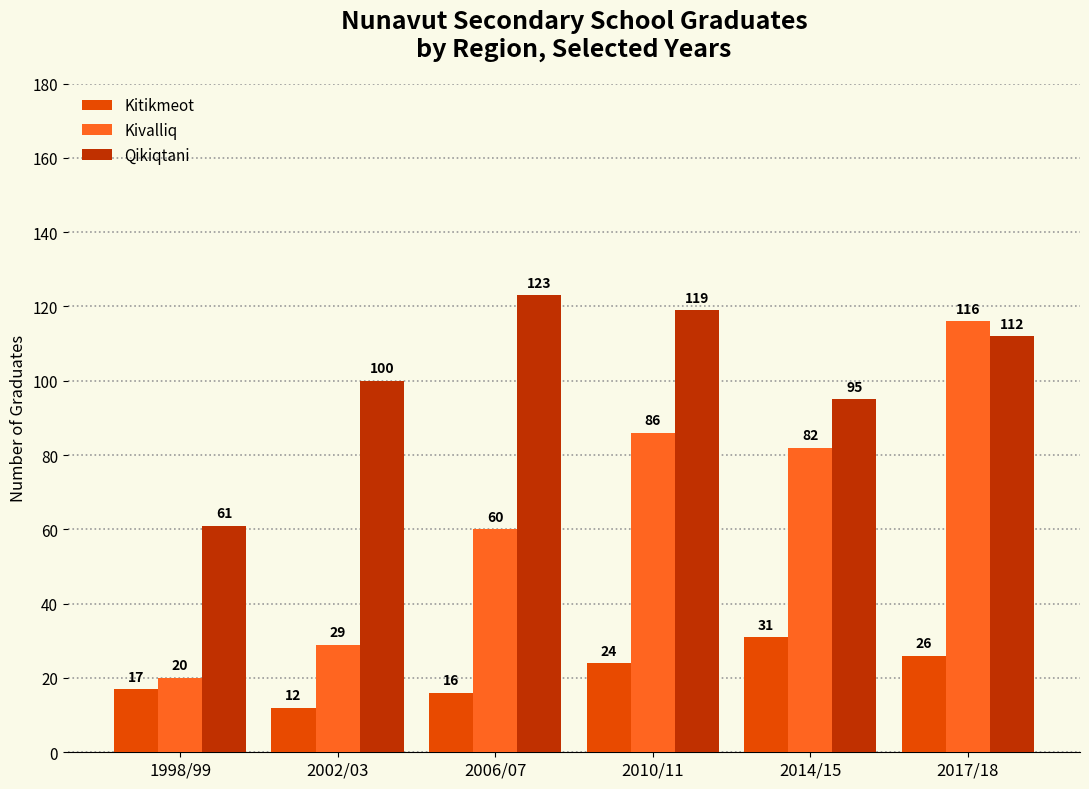

Reading left to right, what are all the values shown in this chart?

Kitikmeot: 17	12	16	24	31	26
Kivalliq: 20	29	60	86	82	116
Qikiqtani: 61	100	123	119	95	112